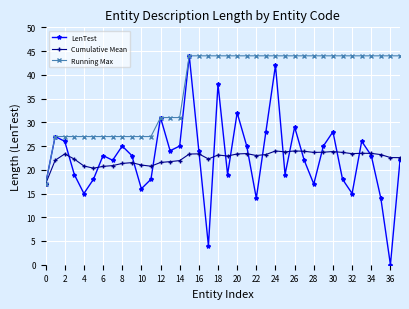

What is the greatest value displayed?

44.0